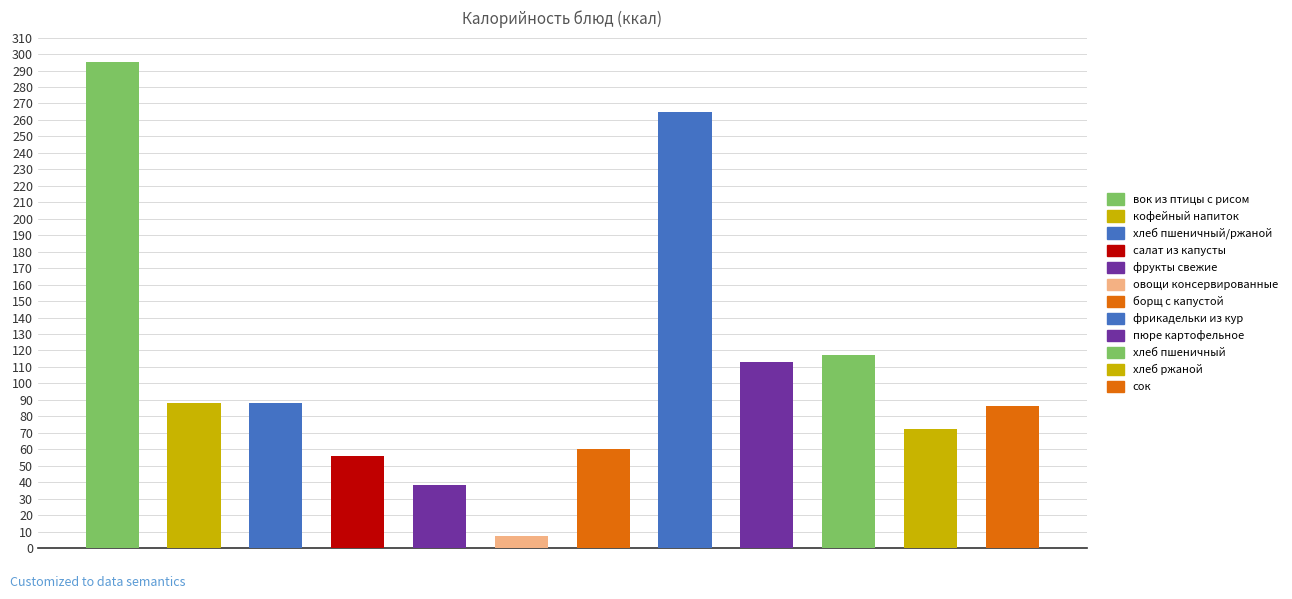

What is the smallest value displayed?

7